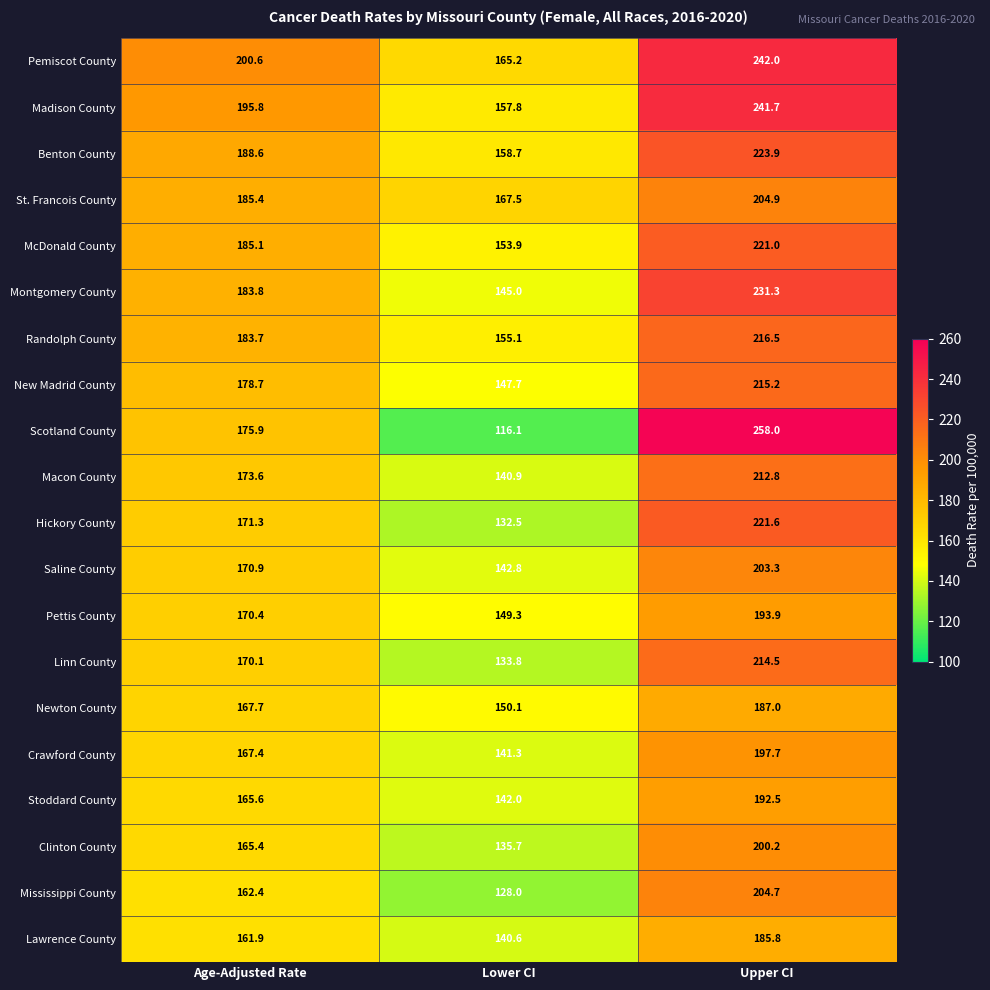

What is the sum of the Clinton County values at Upper CI and Age-Adjusted Rate?

365.6